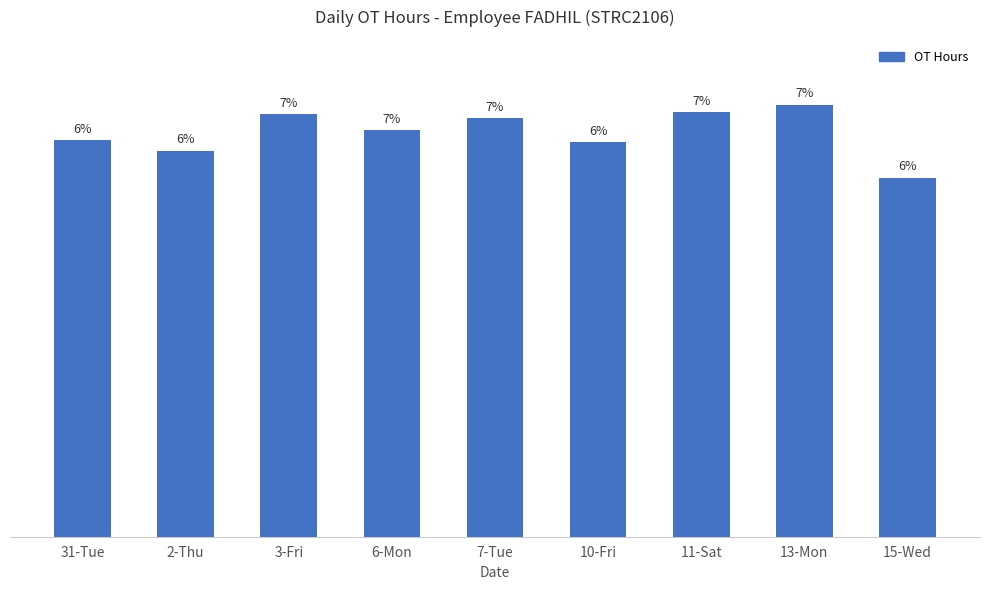

Are the bars horizontal?

No